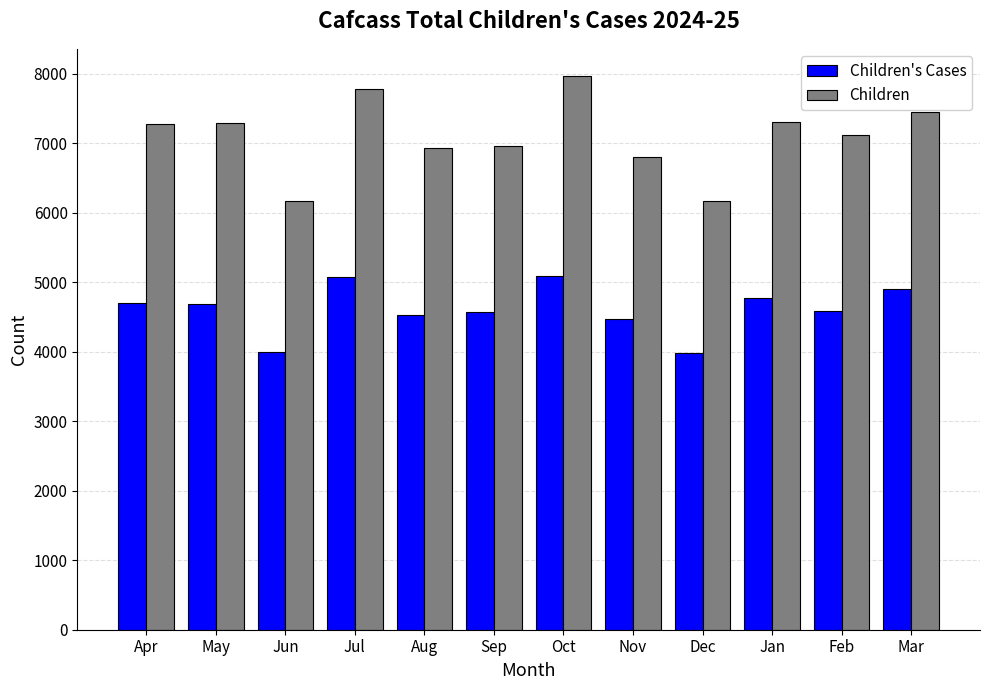

What is the difference between the Children's Cases values at Jul and Aug?

554